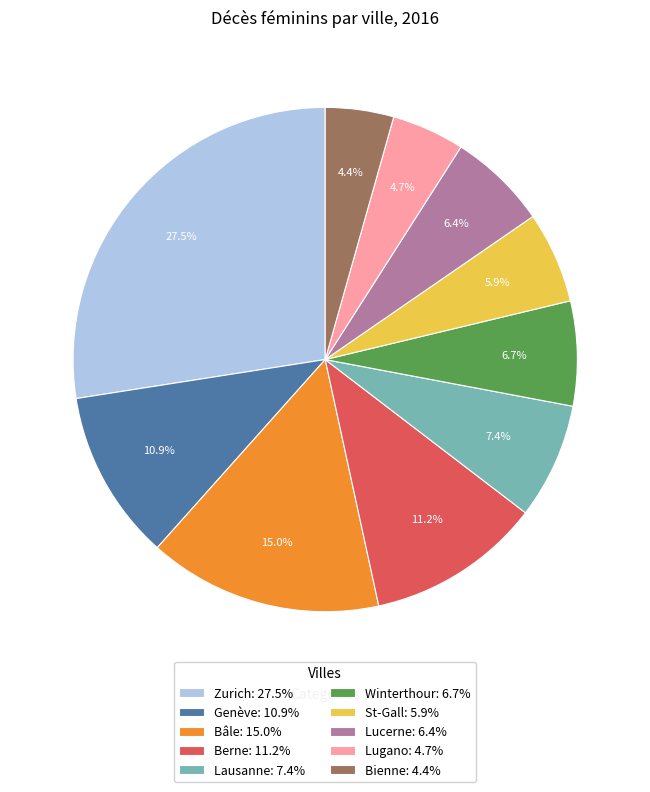

Which slice is the largest?

Zurich